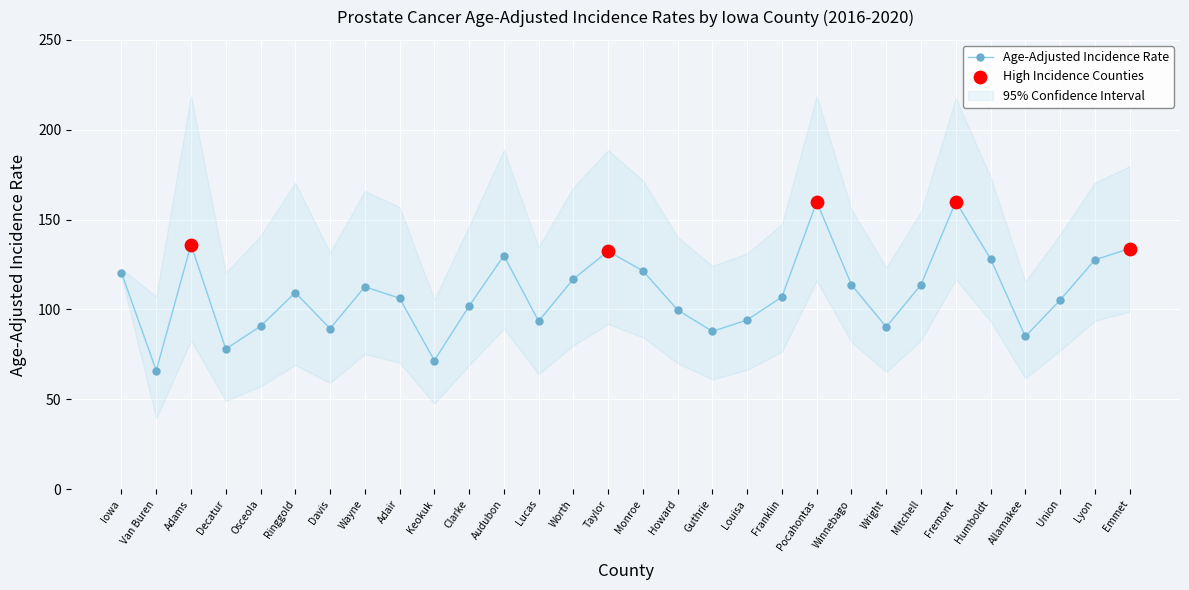

Which series contains the highest Y value?

Upper 95% CI